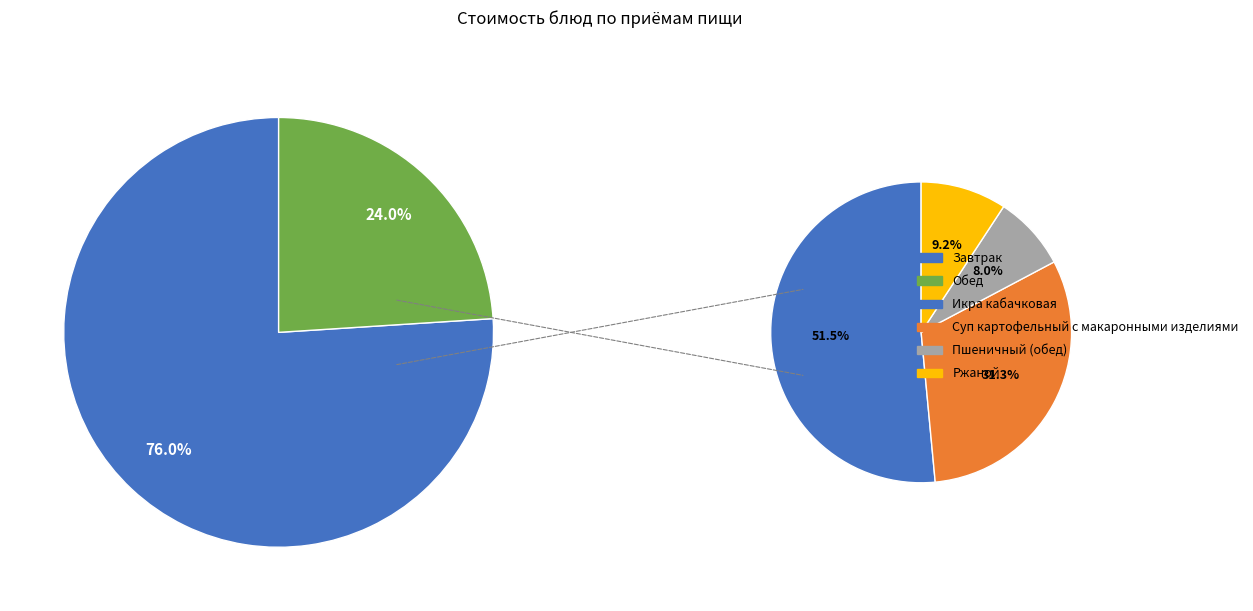

What is the total percentage of Икра кабачковая and Пшеничный (обед)?

14.3%